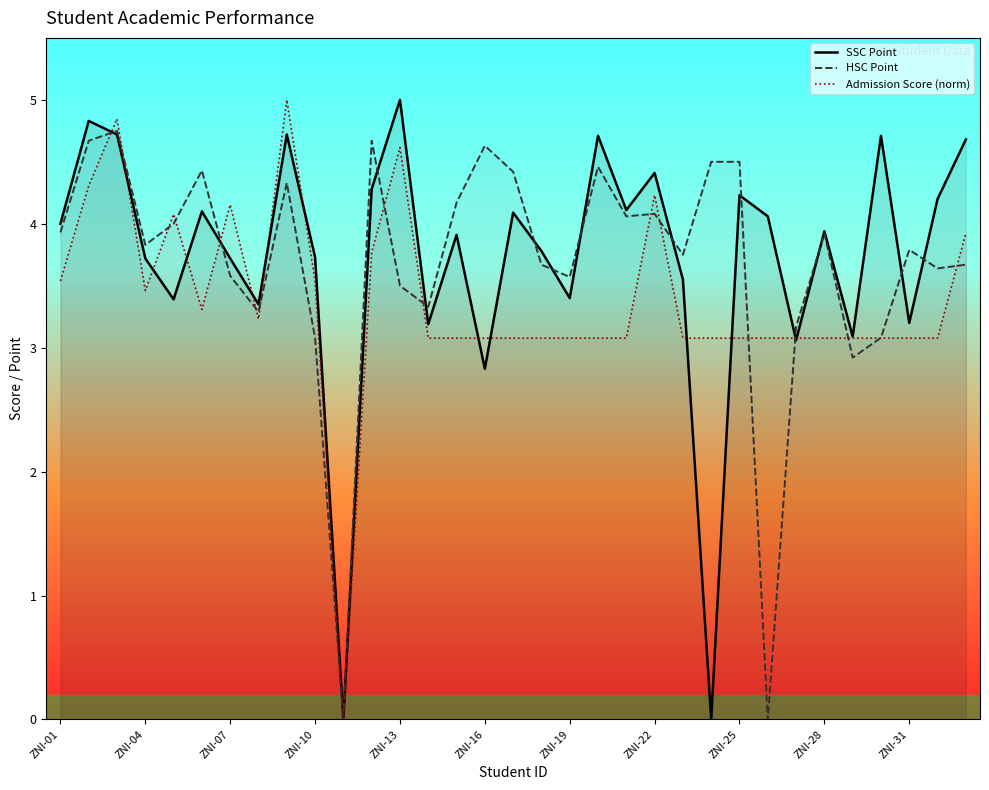

At which label does Admission Score (norm) first exceed 3?

ZNI-01